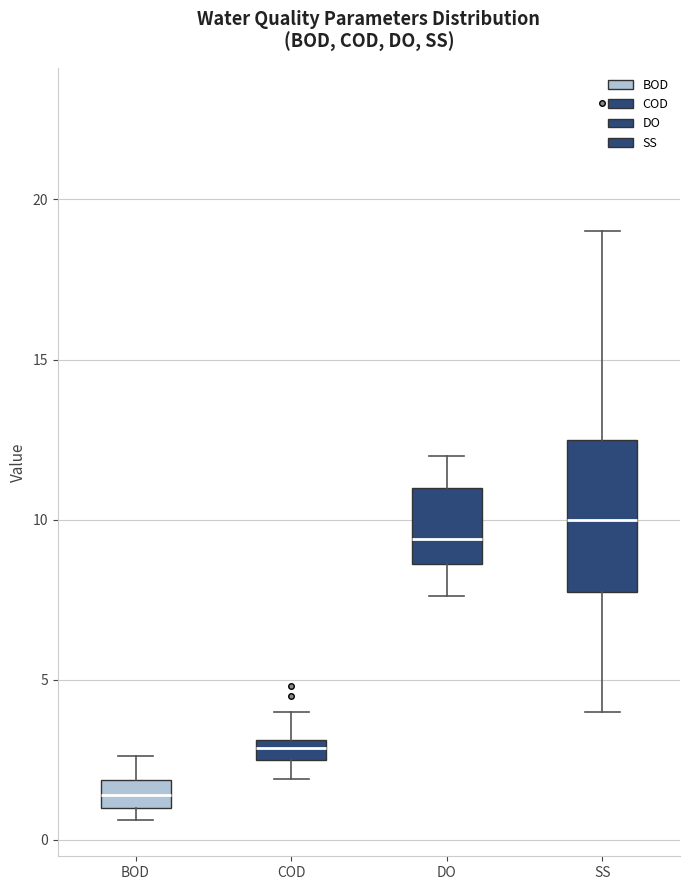

Comparing the boxes themselves (not the whiskers), which one is the tallest?

SS